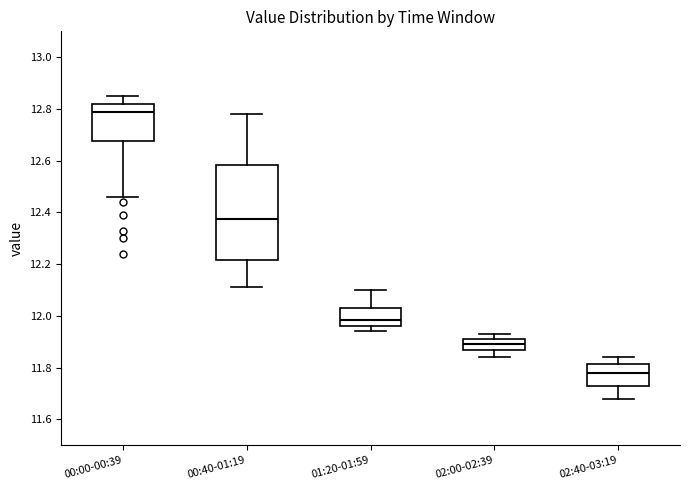

Where is the upper edge of the box for 00:00-00:39 on the y-axis? The values are not printed on the chart, so give them approximately, as read against the axis.

12.82